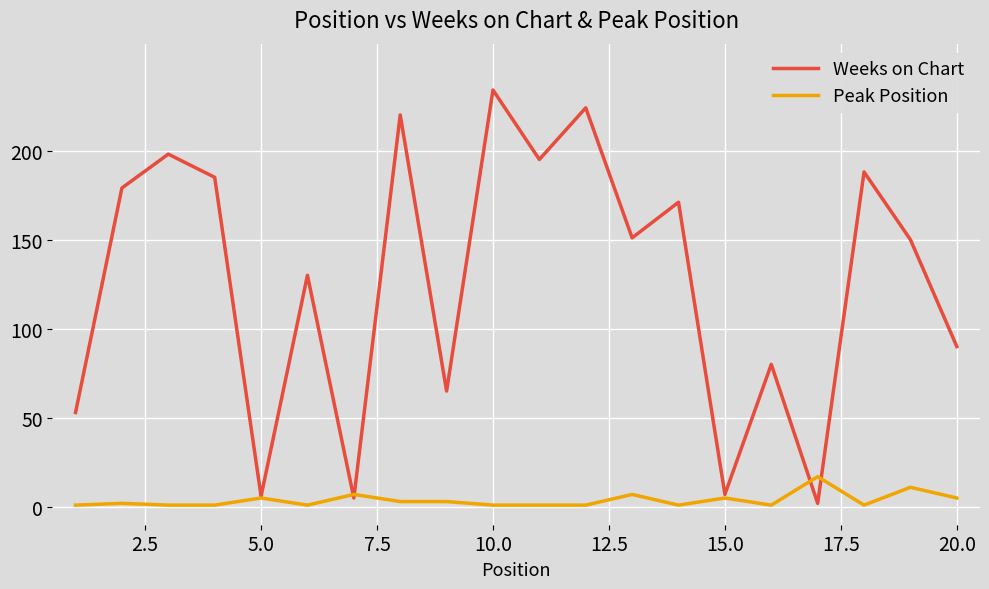

What is the greatest value displayed?

234